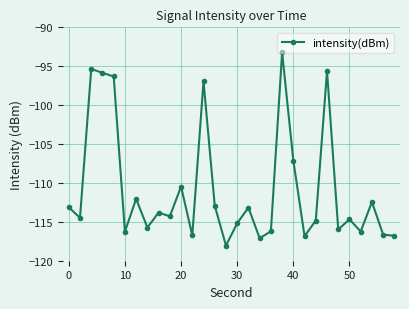

True or false: the data has more than 1 interior local peaks.

True